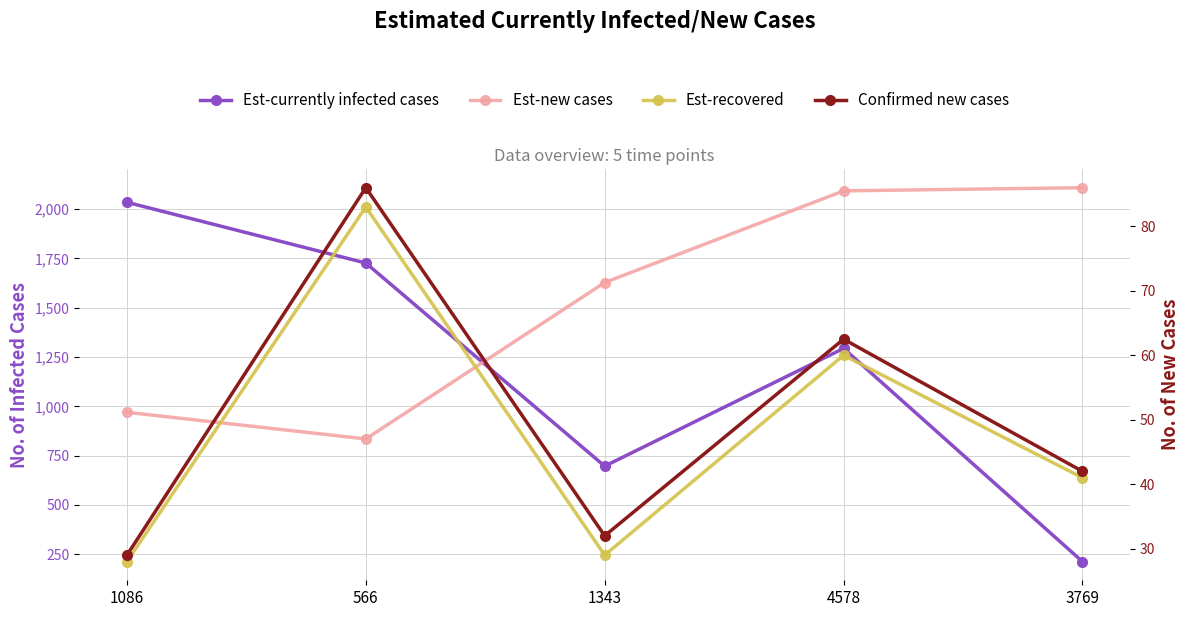

Is it true that Est-new cases equals 280.7 at 1086?

False